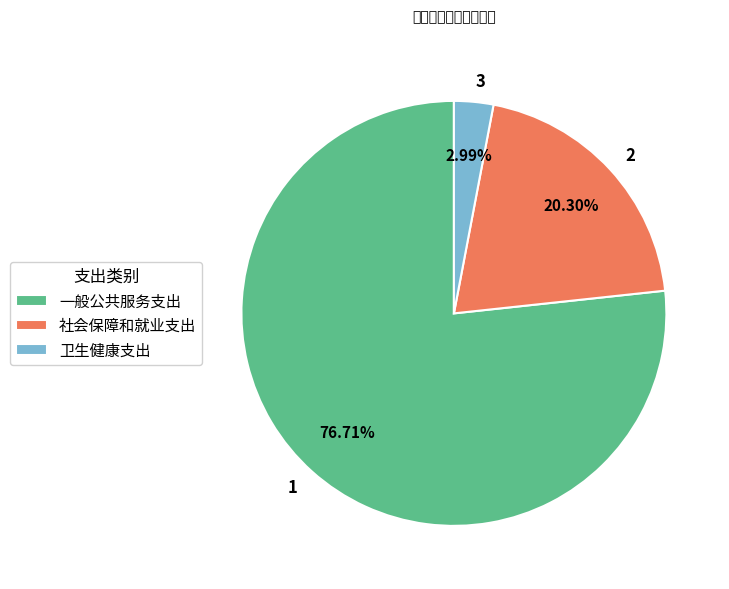

Combined, do 社会保障和就业支出 and 卫生健康支出 account for over 50%?

No